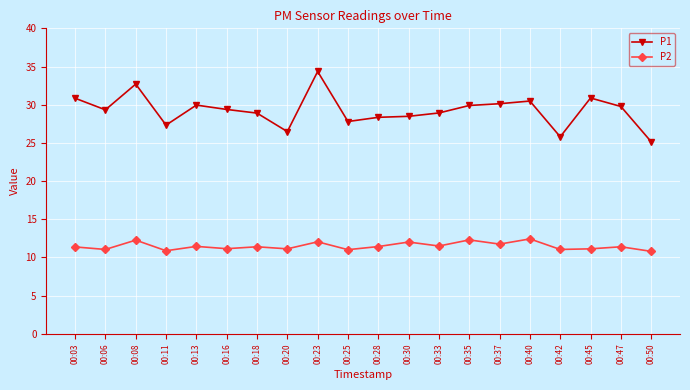

What is the difference between the maximum and minimum values in the P2 series?

1.6